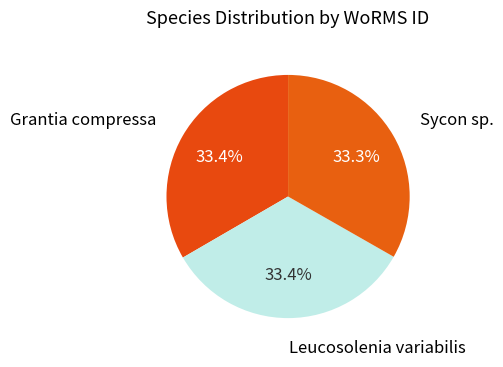

To the nearest percent, what percentage of the pie is Grantia compressa?

33%